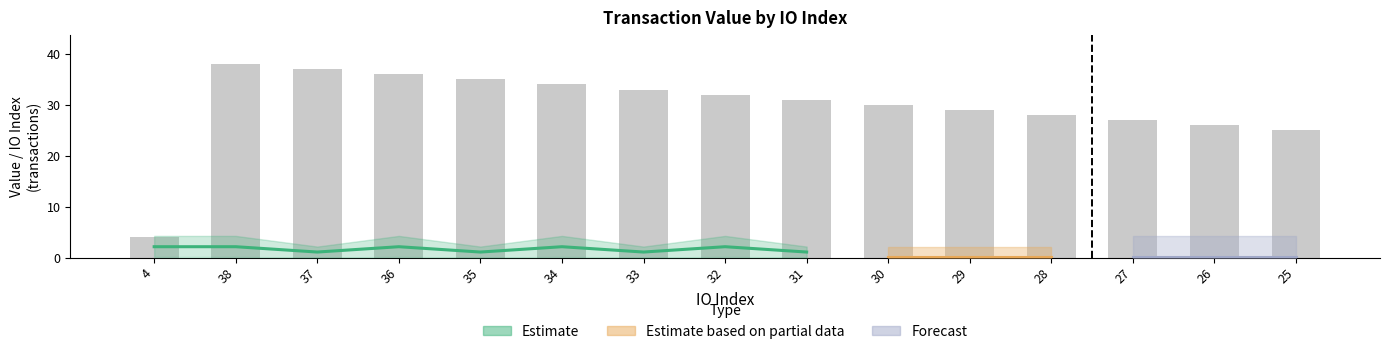

The chart shows a value of 15 at 37. True or false?

False